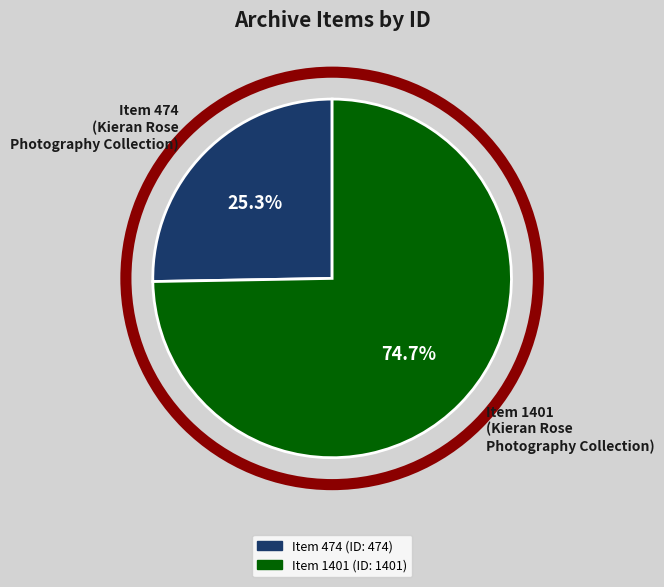

Does any single category account for the majority?

Yes